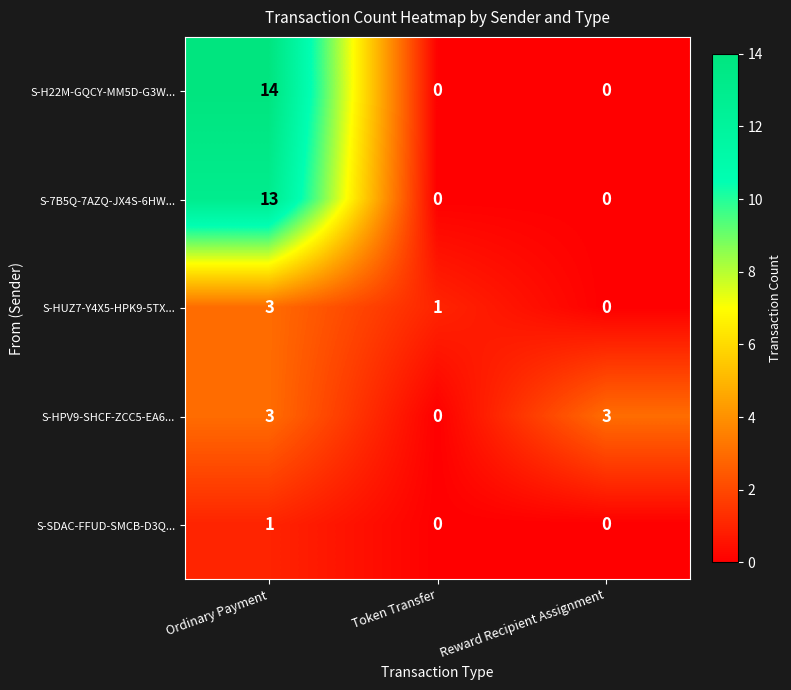

Is the value of S-HPV9-SHCF-ZCC5-EA6... at Ordinary Payment greater than the value of S-H22M-GQCY-MM5D-G3W... at Ordinary Payment?

No